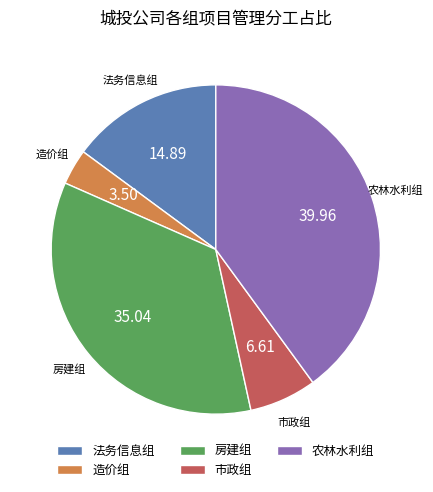

True or false: 市政组 accounts for 7% of the total.

True